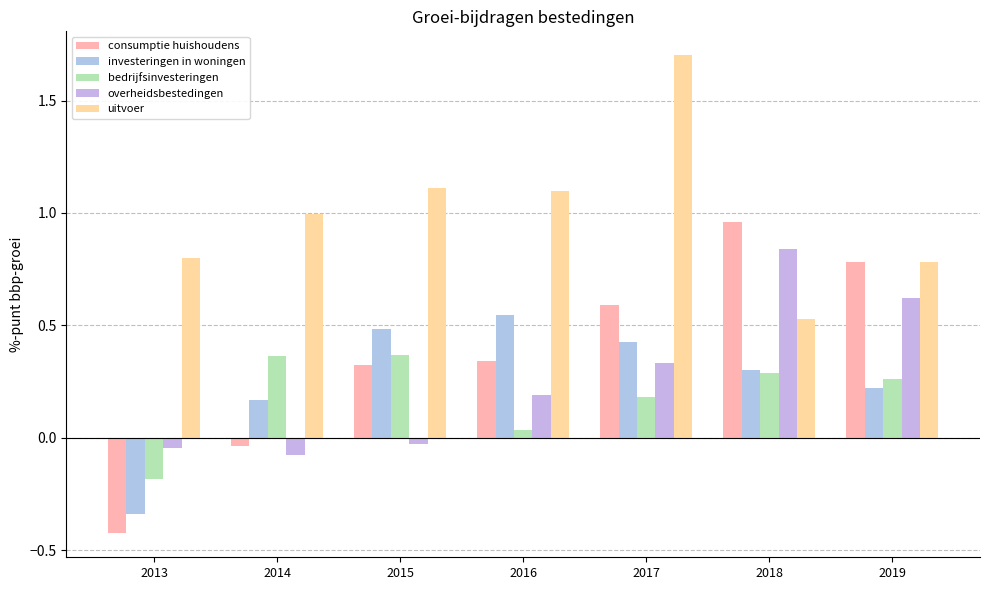

Rank the categories by uitvoer value from lowest to highest.

2018, 2019, 2013, 2014, 2016, 2015, 2017